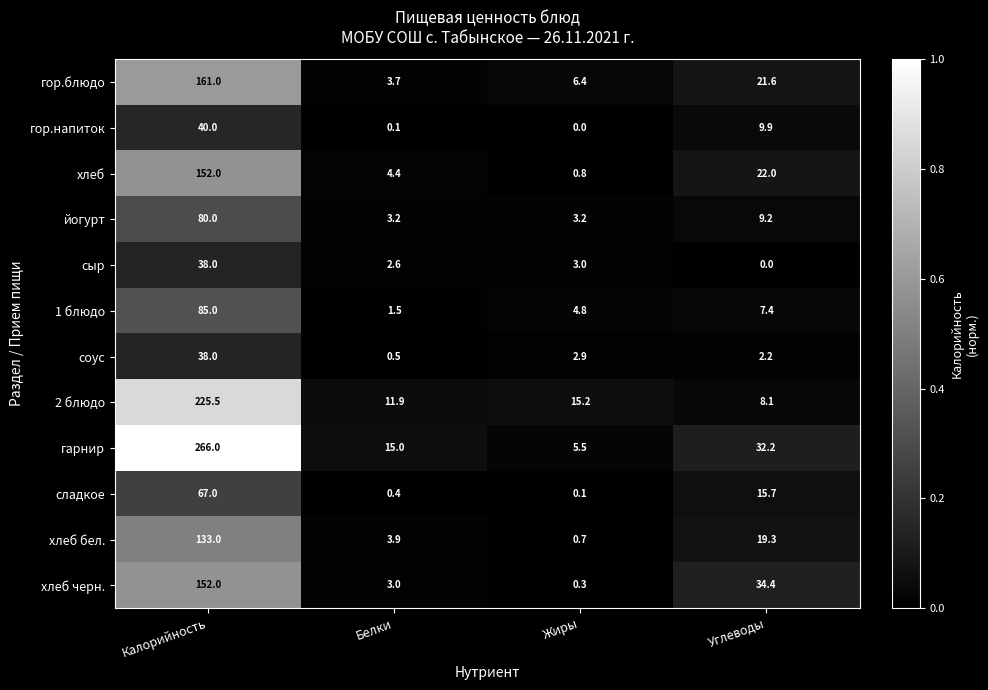

Is it true that 1 блюдо equals 85.0 at Калорийность?

True